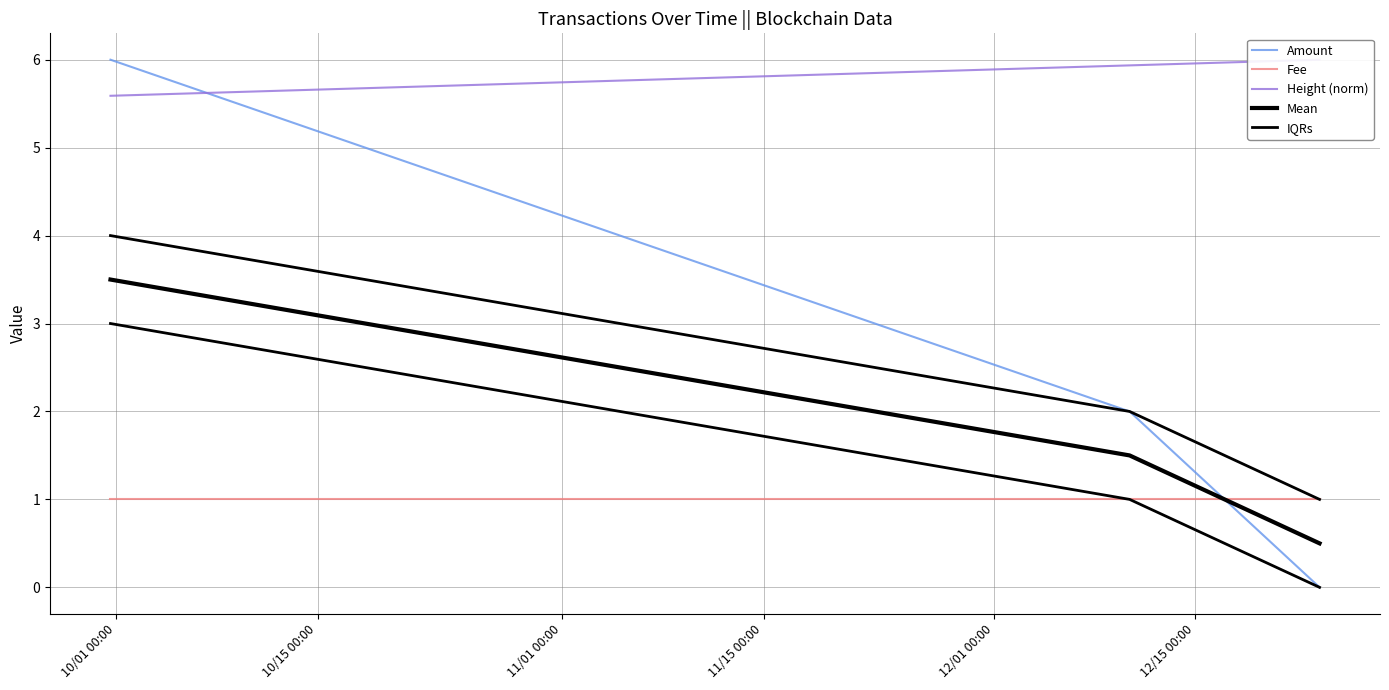

What is the difference between the second highest and minimum values in the Mean series?

1.0